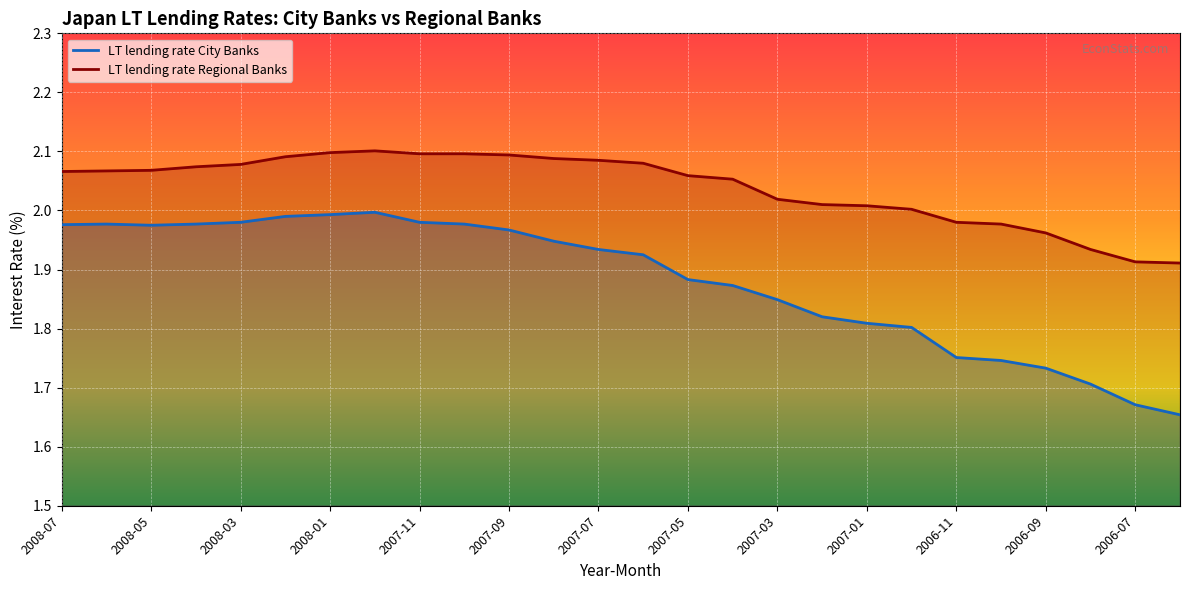

Rank the series at 2008-02 from highest to lowest value.

LT lending rate Regional Banks, LT lending rate City Banks